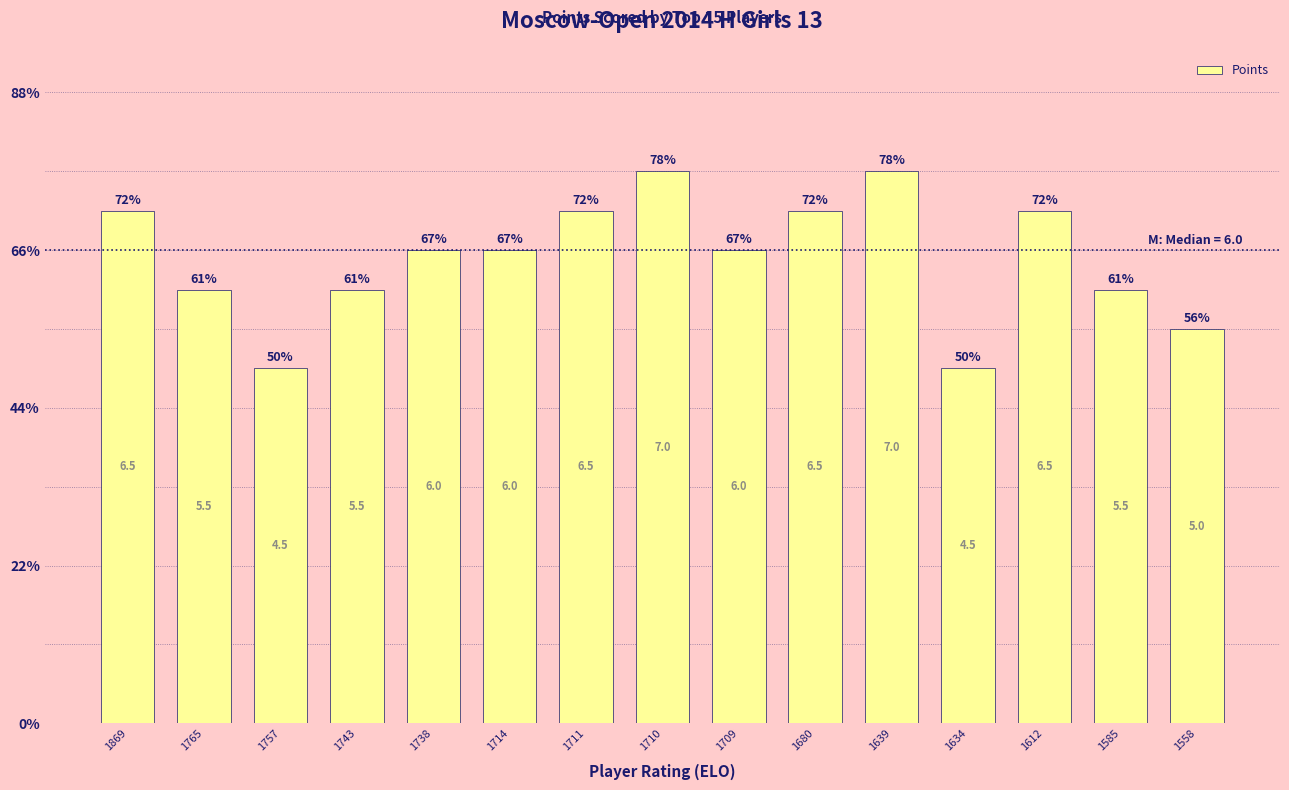

Does the chart contain any negative values?

No